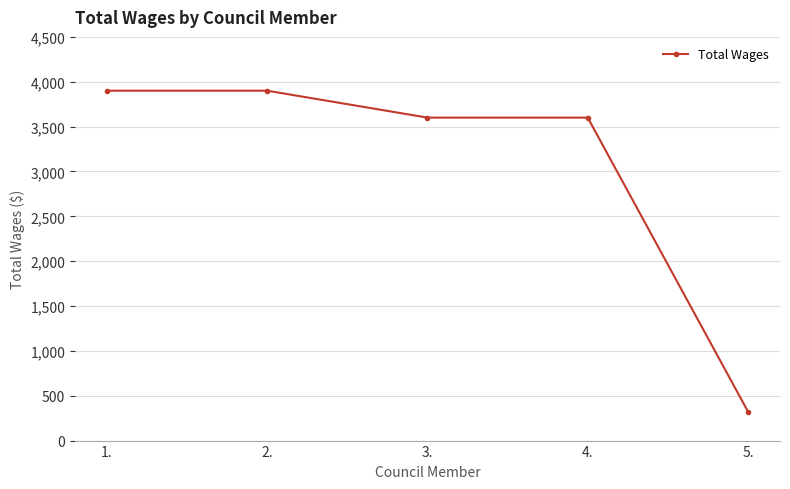

Reading left to right, what are all the values shown in this chart?

1.=3900	2.=3900	3.=3600	4.=3600	5.=324